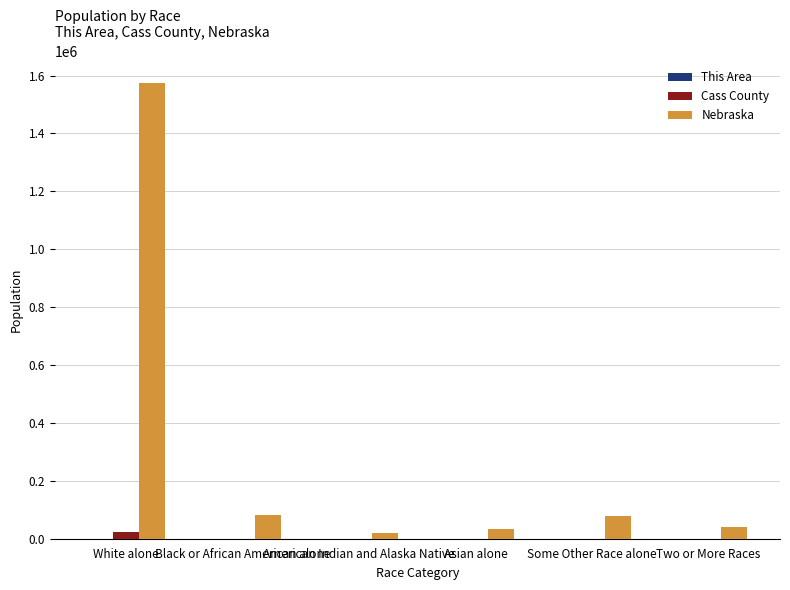

What is the maximum value shown in the chart?

1572838